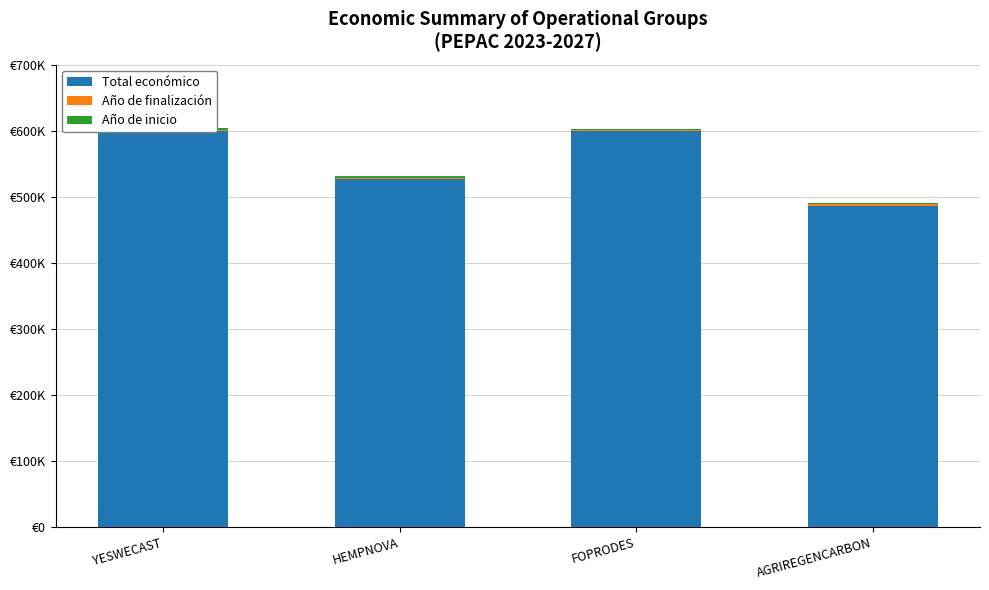

At how many categories does at least one series exceed 514775?

3